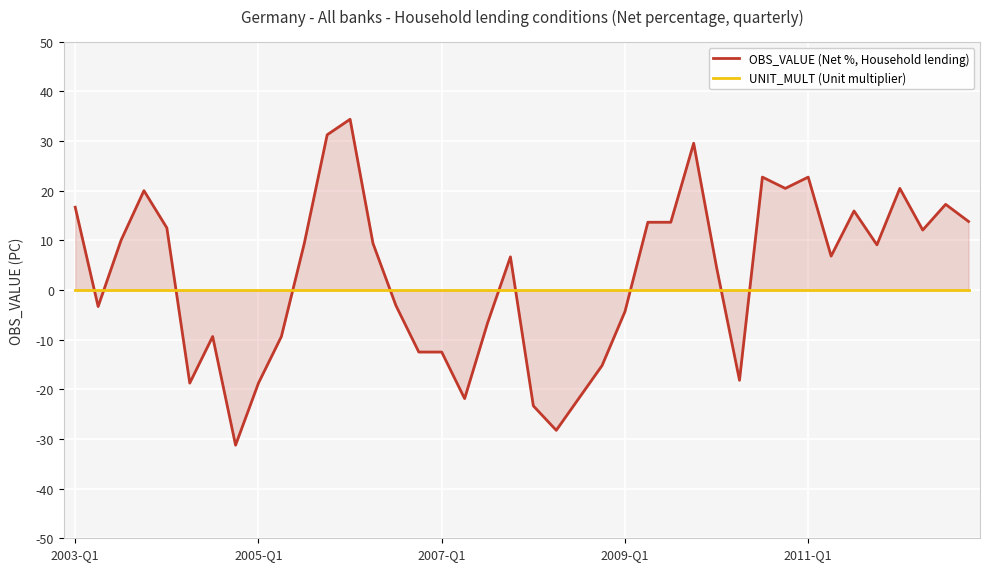

Which has a higher value, 13 or 20?

13